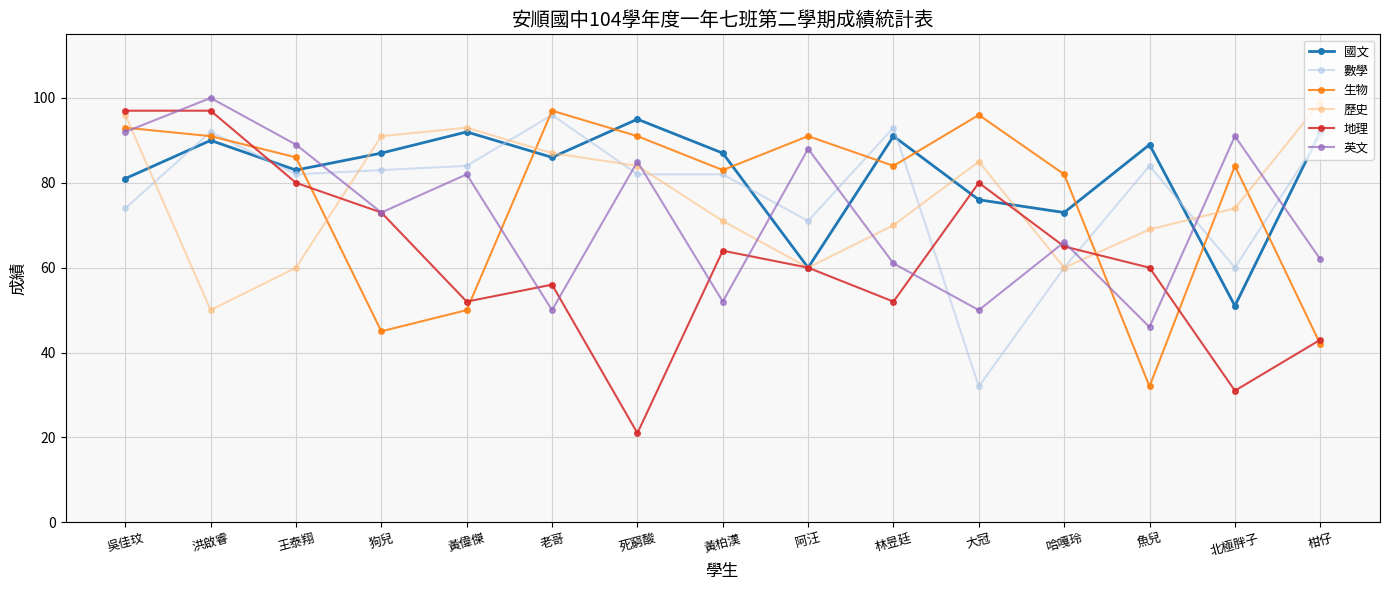

Does the chart have visible grid lines?

Yes